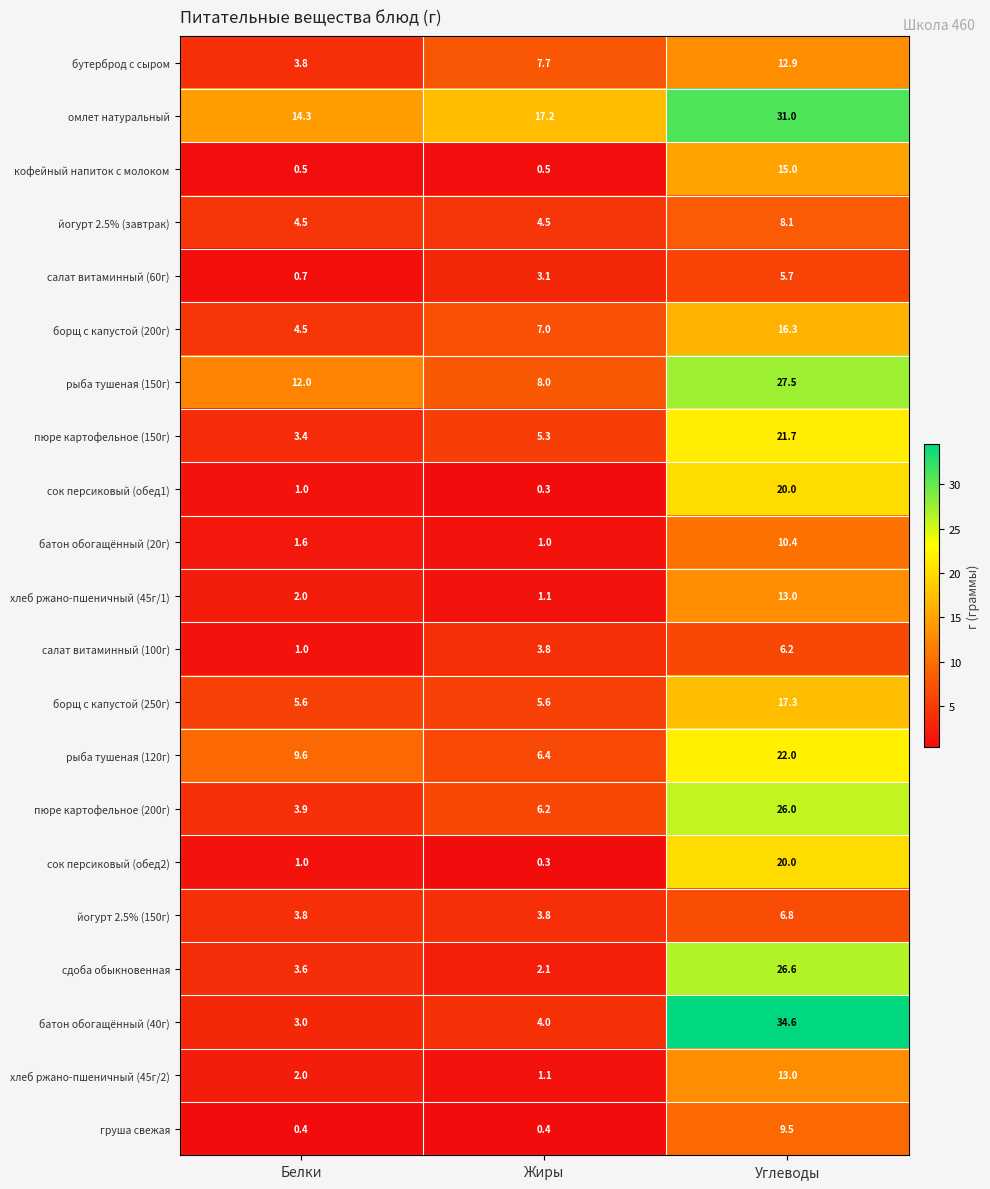

What is the average value of the батон обогащённый (40г) series?

13.9